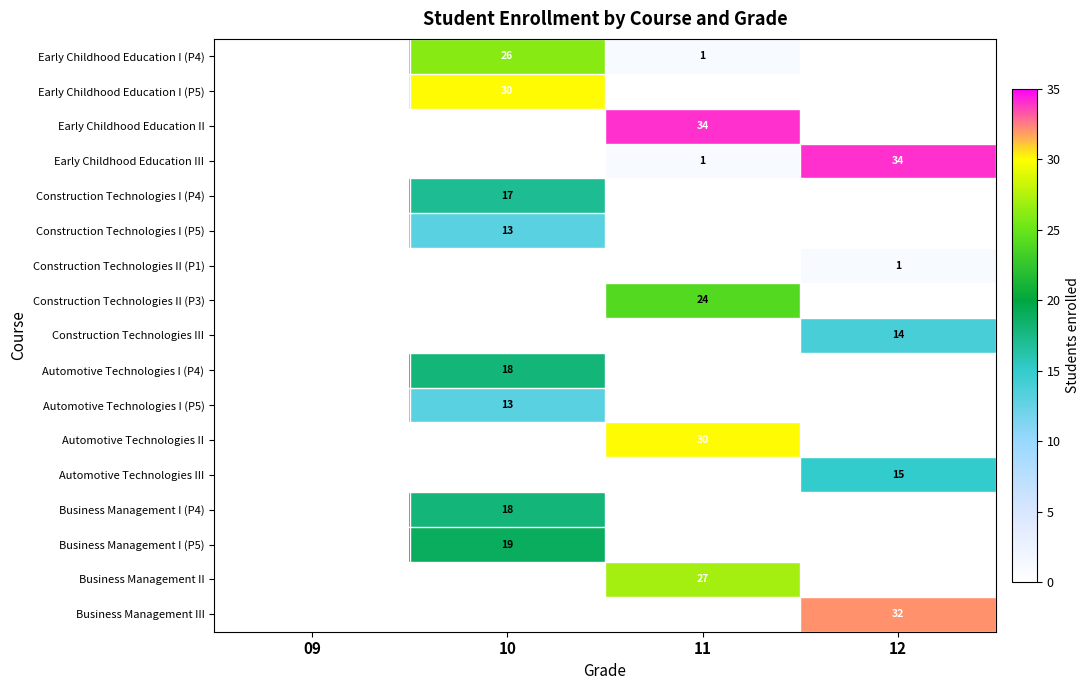

The value of Business Management III at 12 is 32. True or false?

True